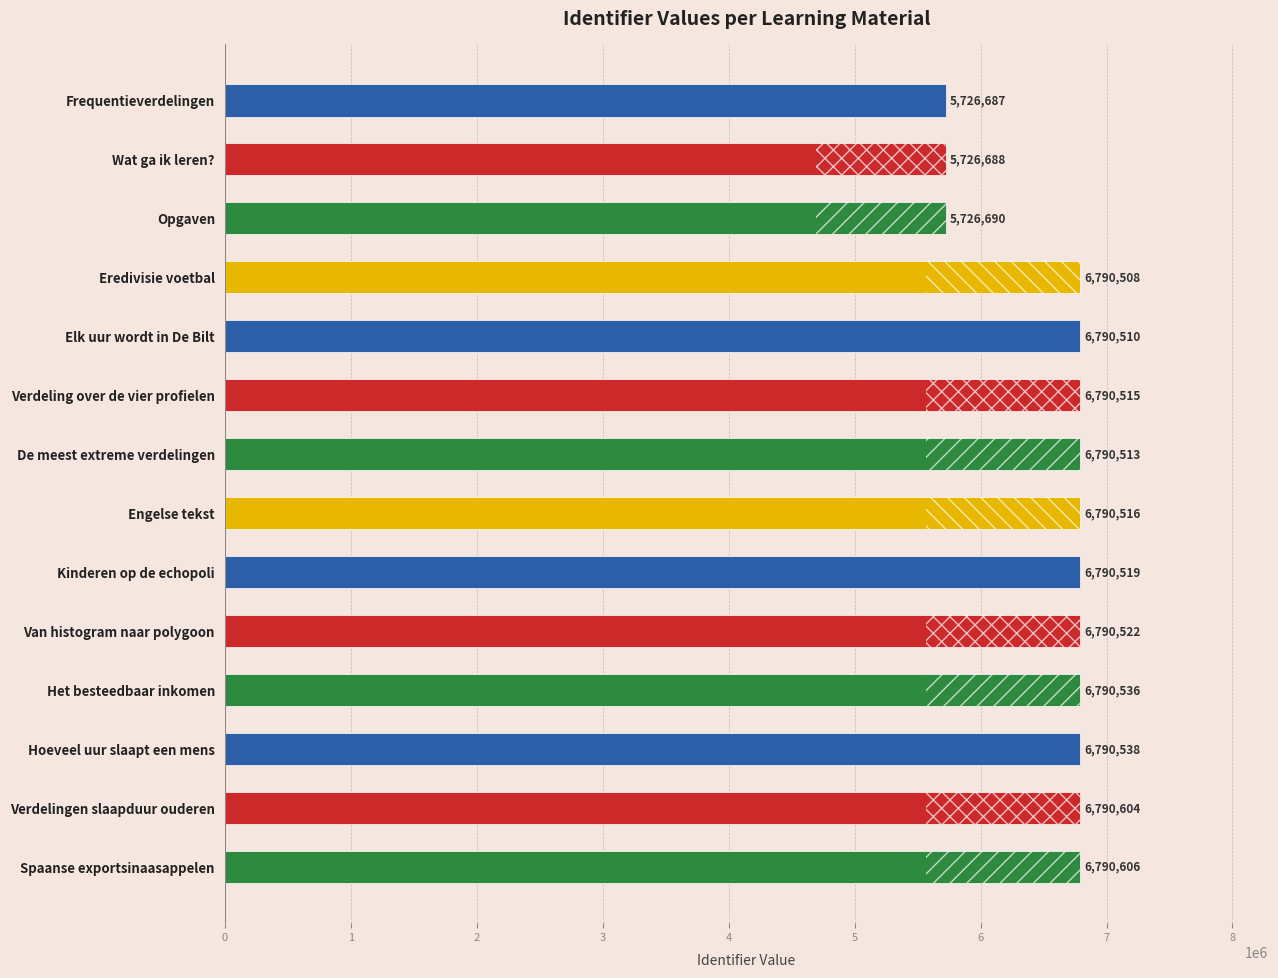

What is the difference between the maximum and second lowest values?

1063918